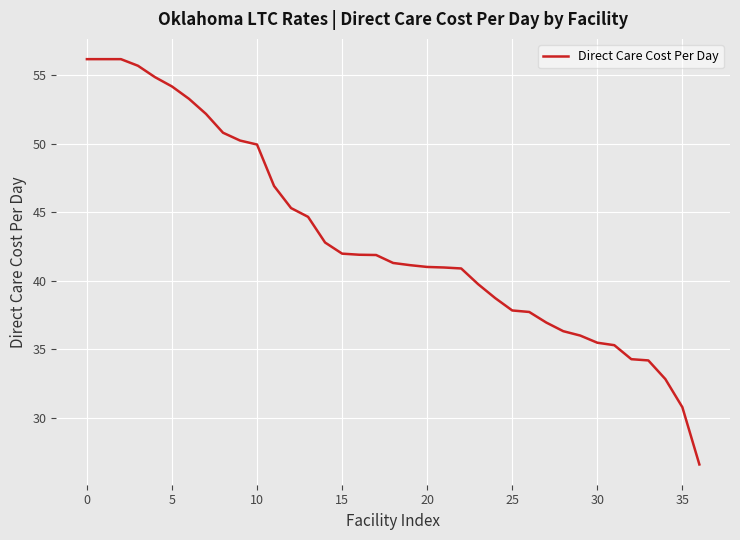

What is the smallest value displayed?

26.6